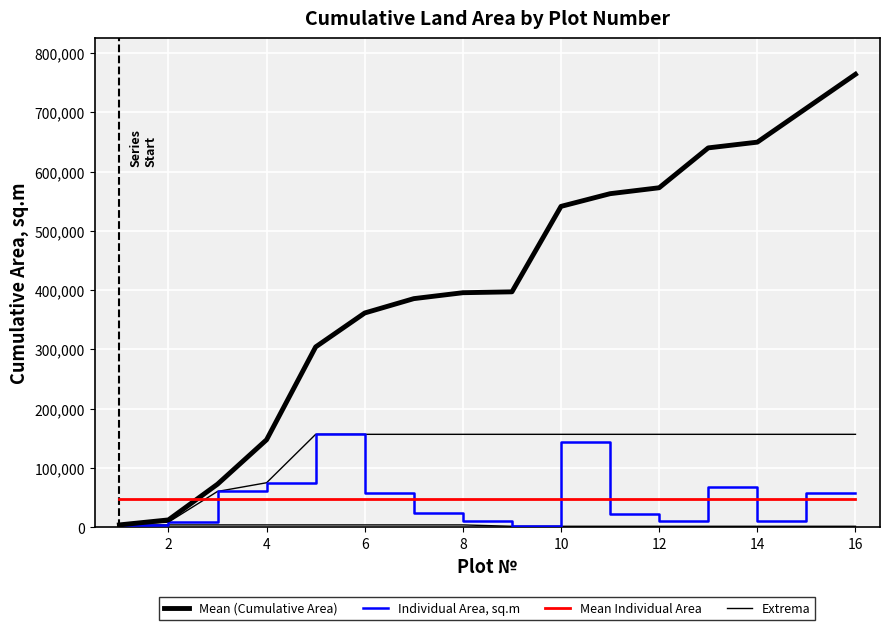

Count the number of data series in this chart.

4